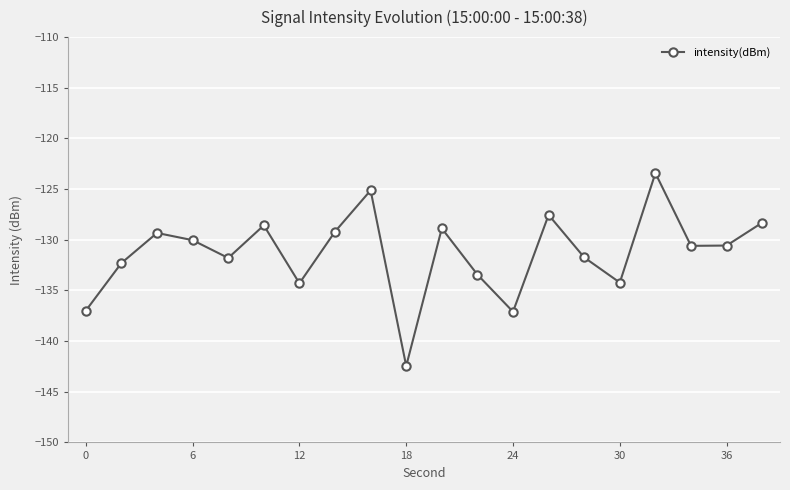

How many lines are shown in the chart?

1